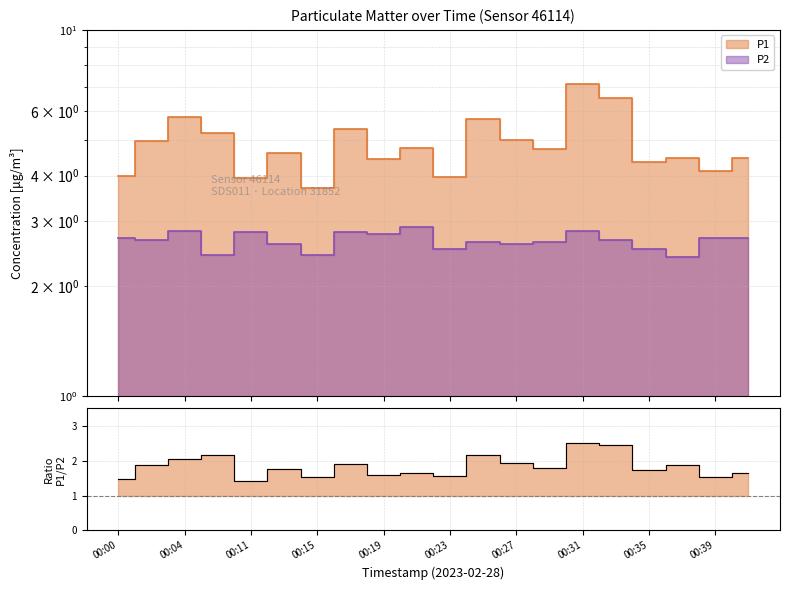

List the series in order of their peak value, highest first.

P1, P2